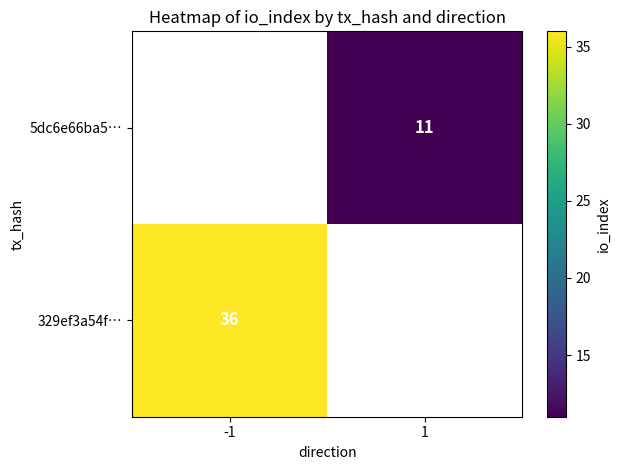

At how many categories does at least one series exceed 22?

1